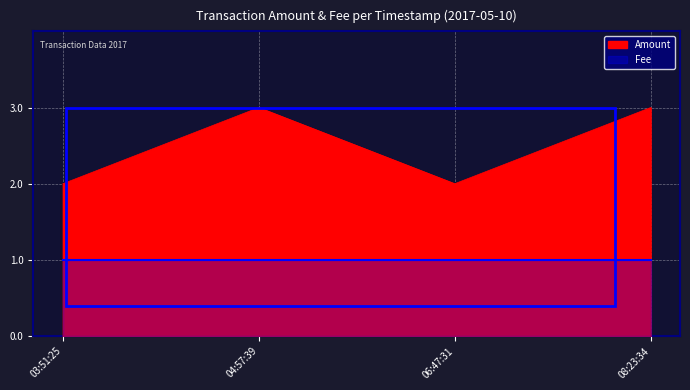

Where is the data nearest to the value 2?

03:51:25